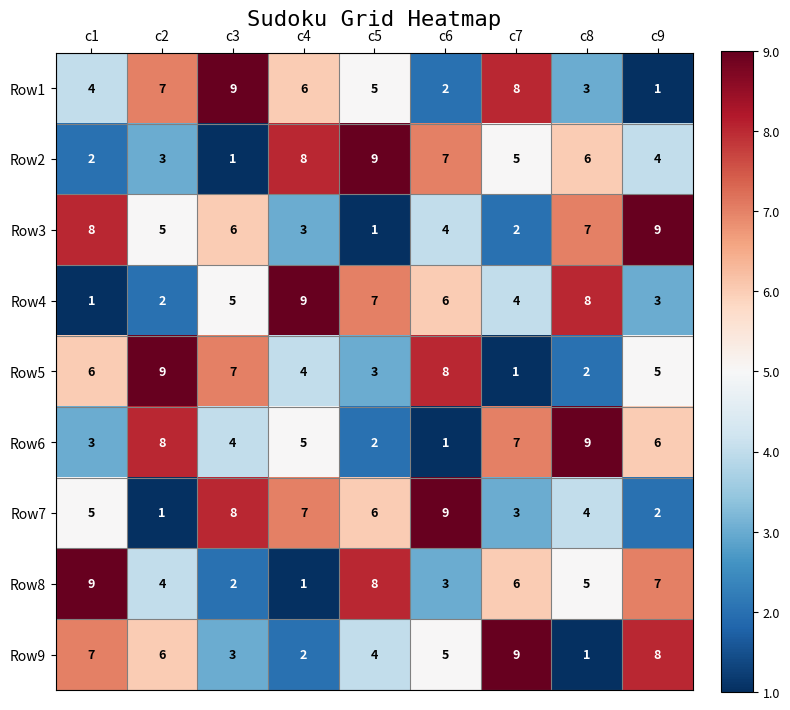

Count the number of categories in the chart.

9